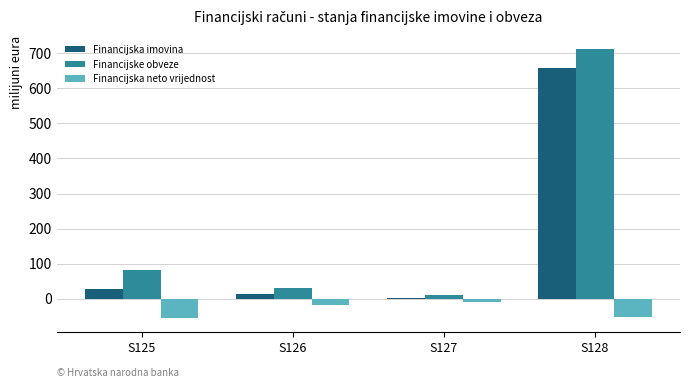

What is the sum of all Financijska neto vrijednost values?

-136.6